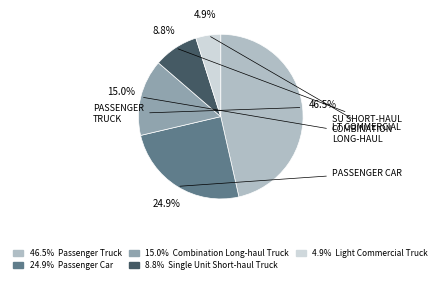

Does any single category account for the majority?

No